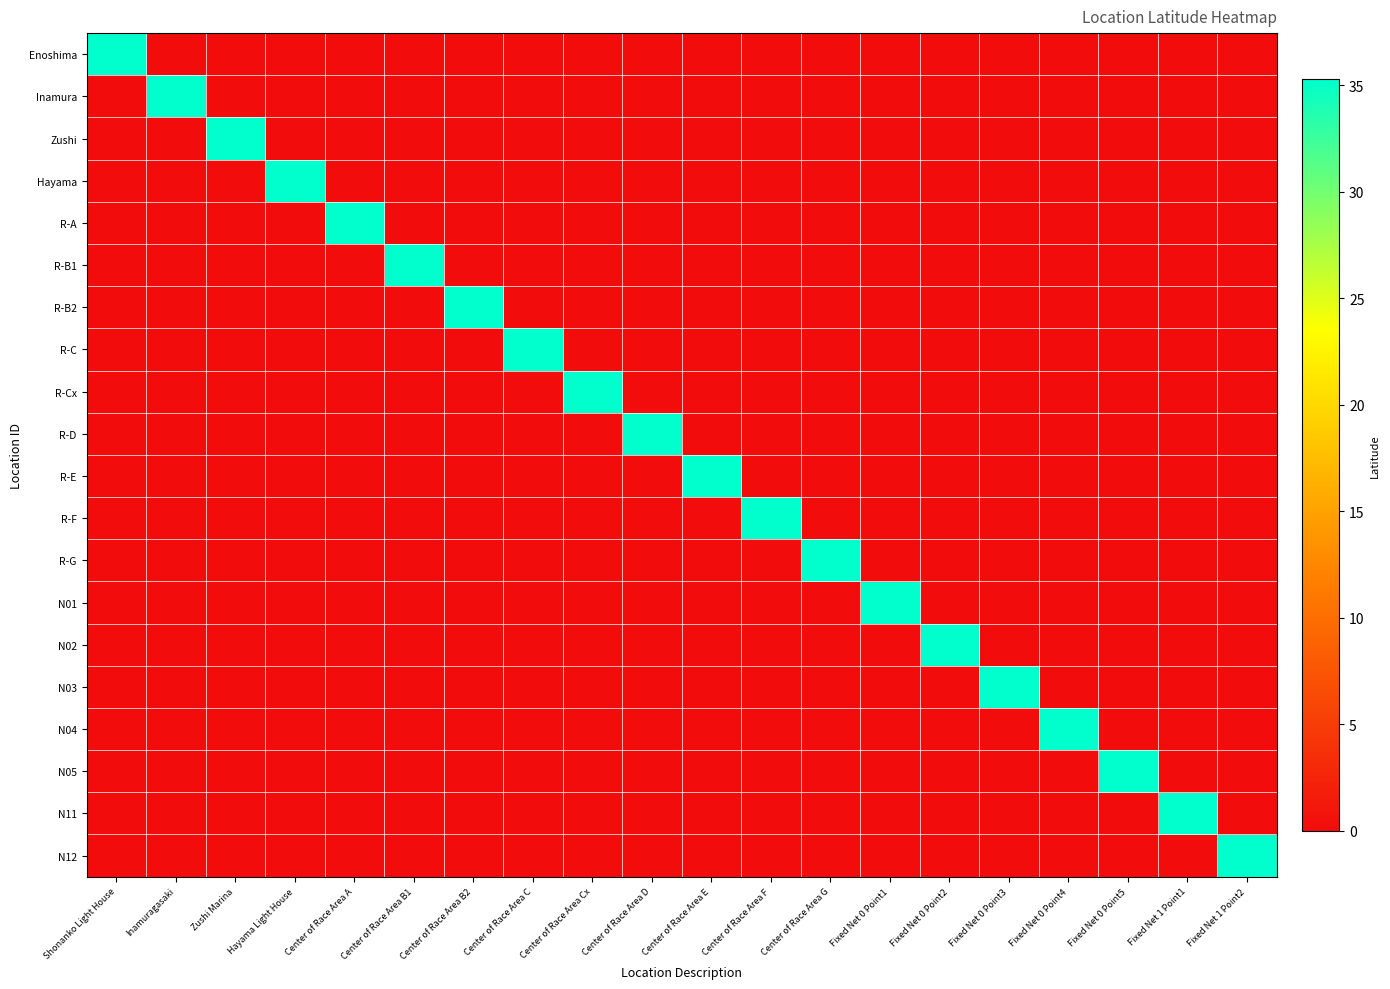

At which category is the sum across all series the highest?

Inamuragasaki